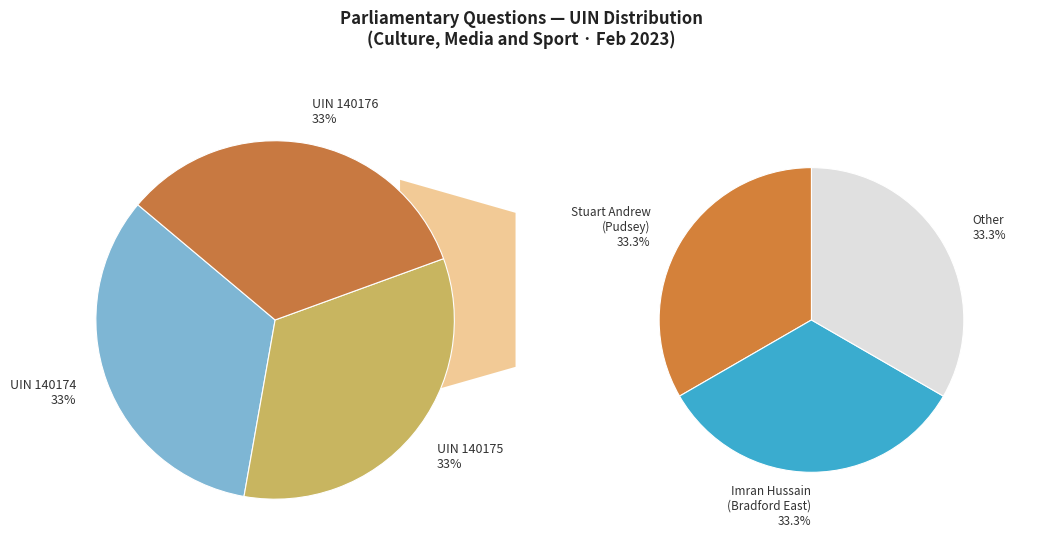

What is the smallest slice in the pie chart?

140174